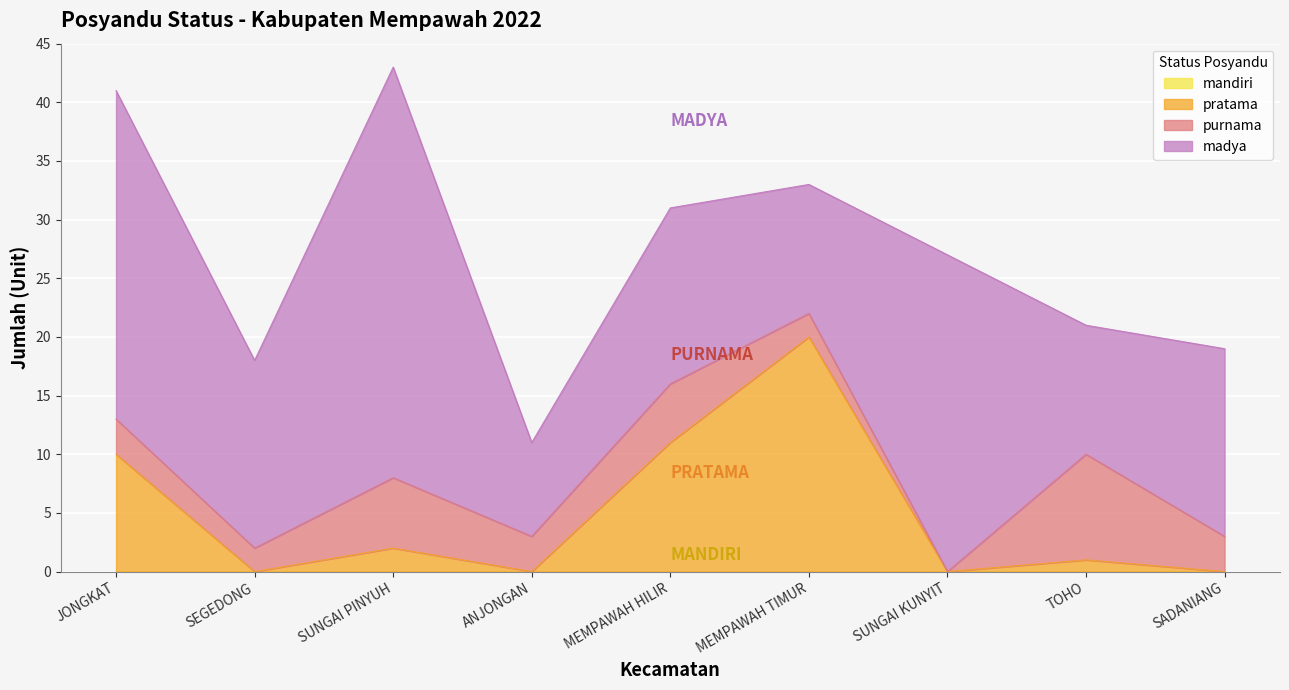

Between MEMPAWAH HILIR and MEMPAWAH TIMUR, which is larger?

MEMPAWAH TIMUR